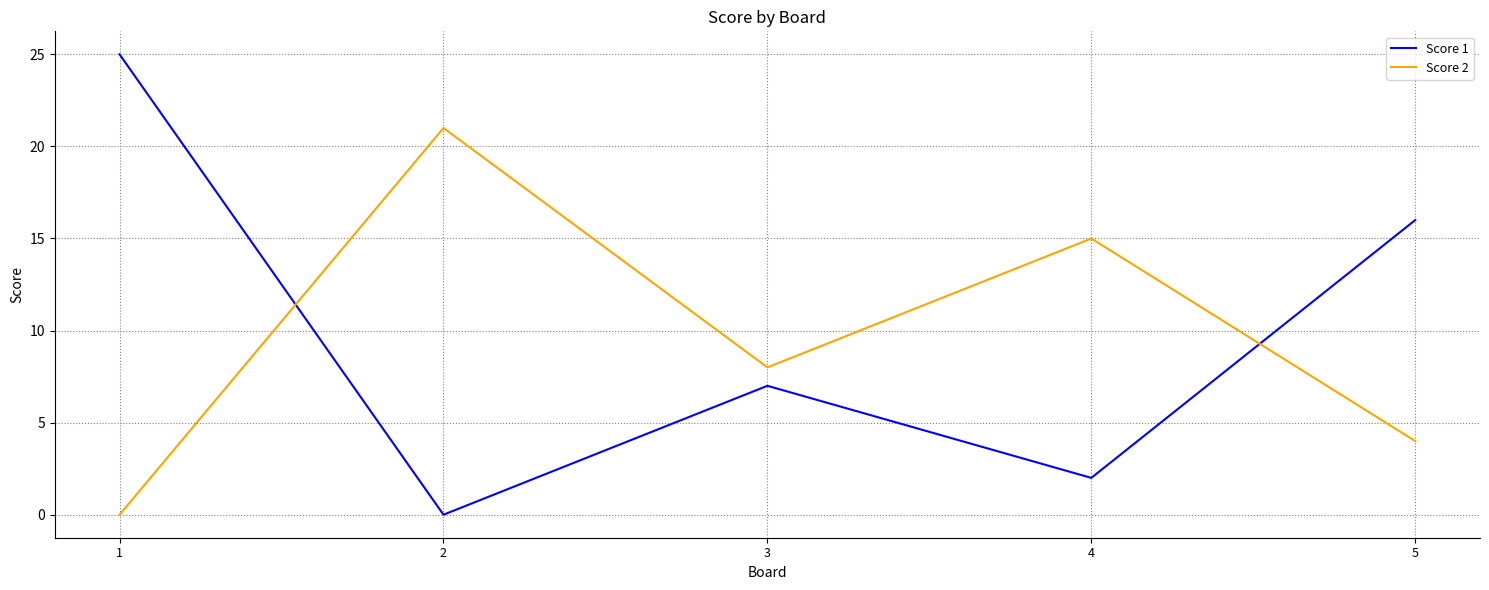

The value of Score 1 at 2 is -12. True or false?

False